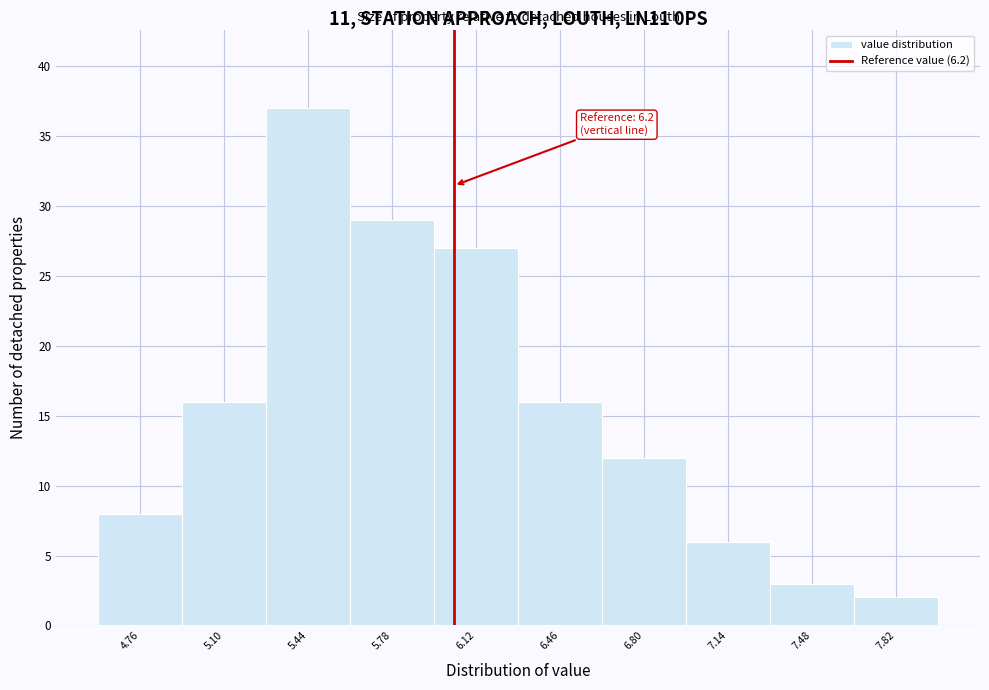

Reading right to left, what are all the values shown in this chart?

7.82=2	7.48=3	7.14=6	6.80=12	6.46=16	6.12=27	5.78=29	5.44=37	5.10=16	4.76=8